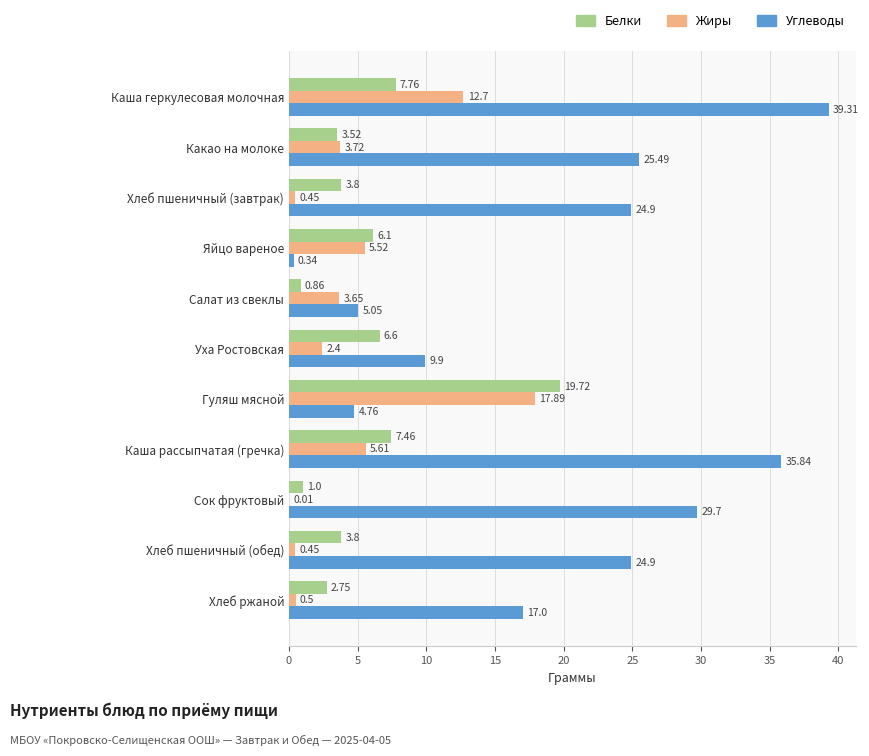

Between Гуляш мясной and Каша рассыпчатая (гречка), which series saw the biggest shift?

Углеводы